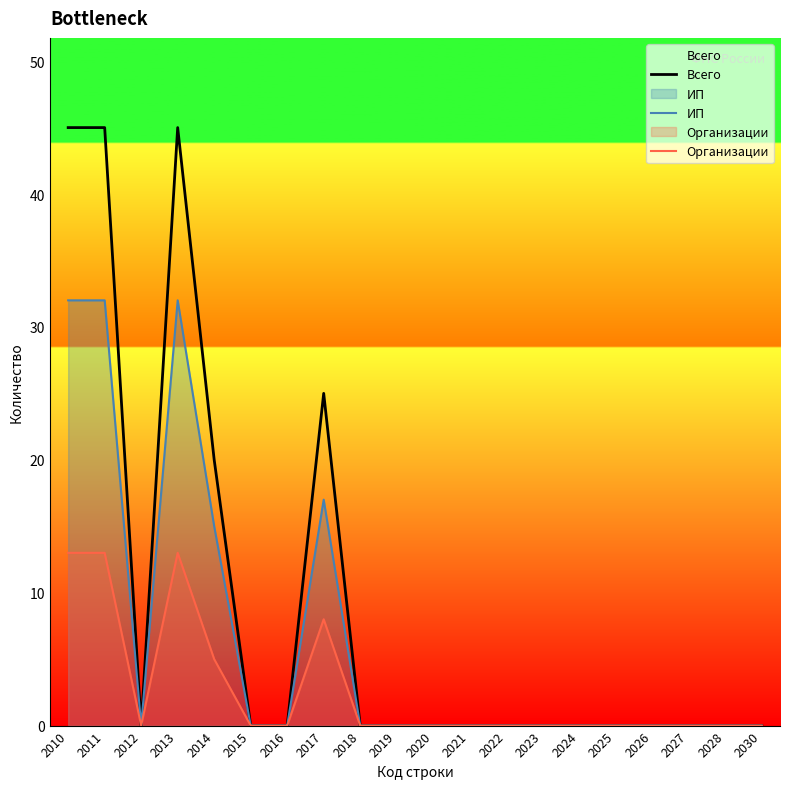

True or false: Всего and Организации cross at least once.

False